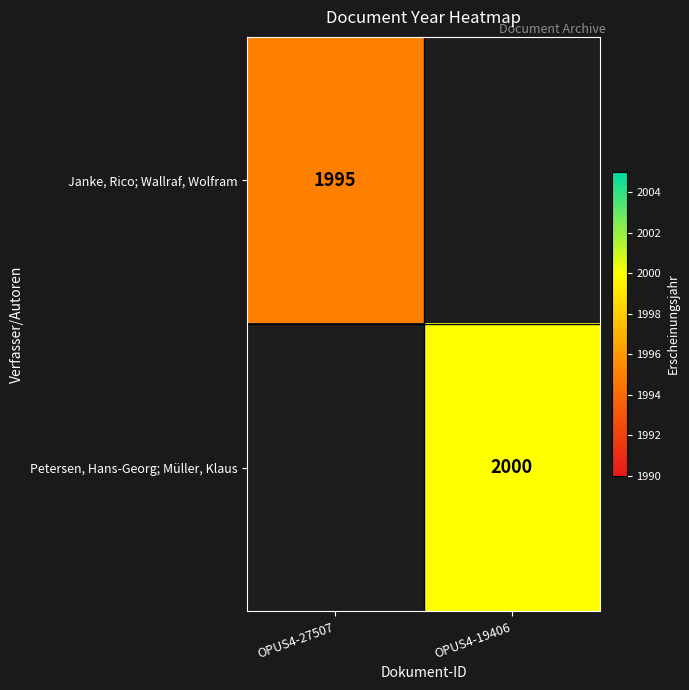

The value of Petersen, Hans-Georg; Müller, Klaus at OPUS4-19406 is 497. True or false?

False